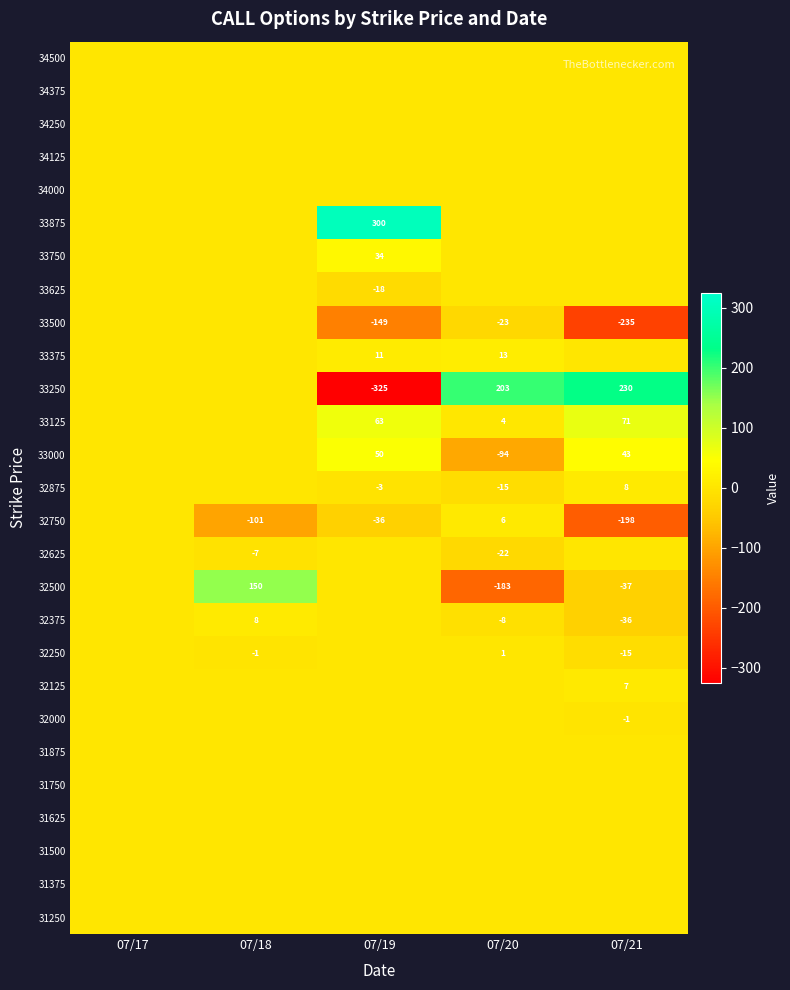

At which category is the sum across all series the highest?

07/18